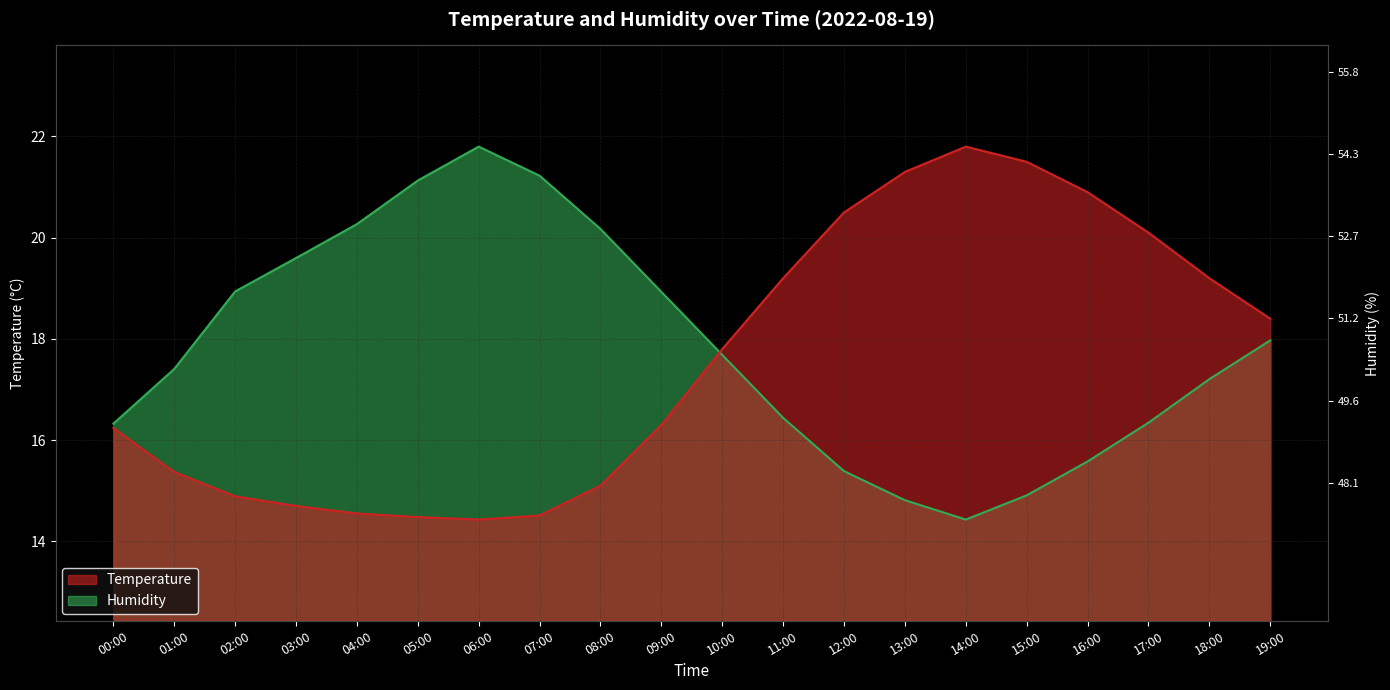

What is the label of the 17th point from the right?

03:00